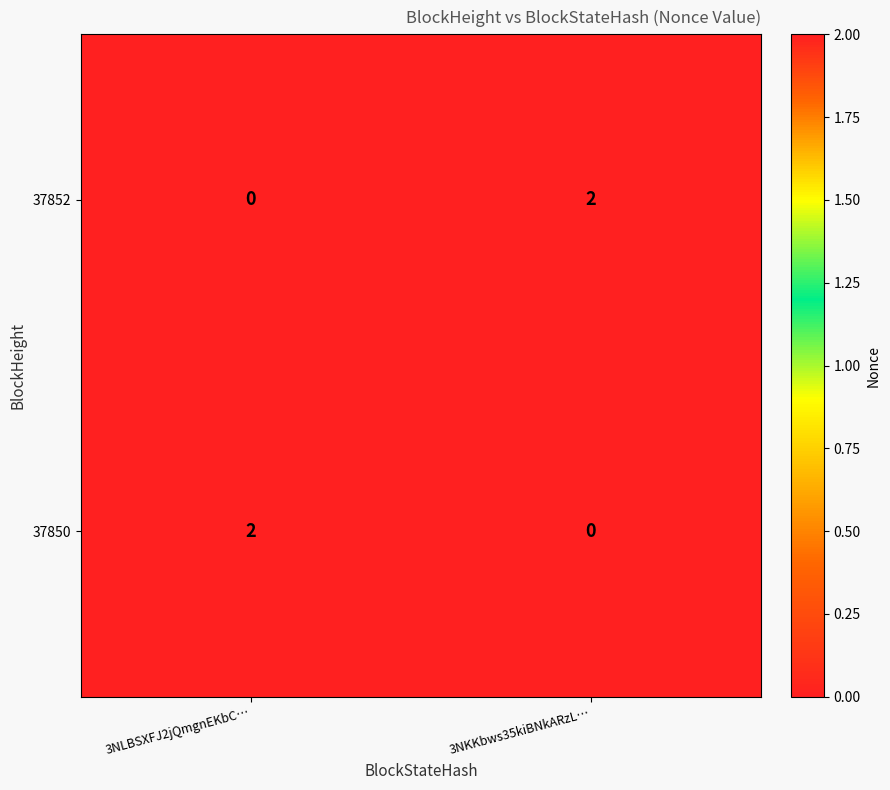

The value of 37850 at 3NKKbws35kiBNkARzL… is 0. True or false?

True